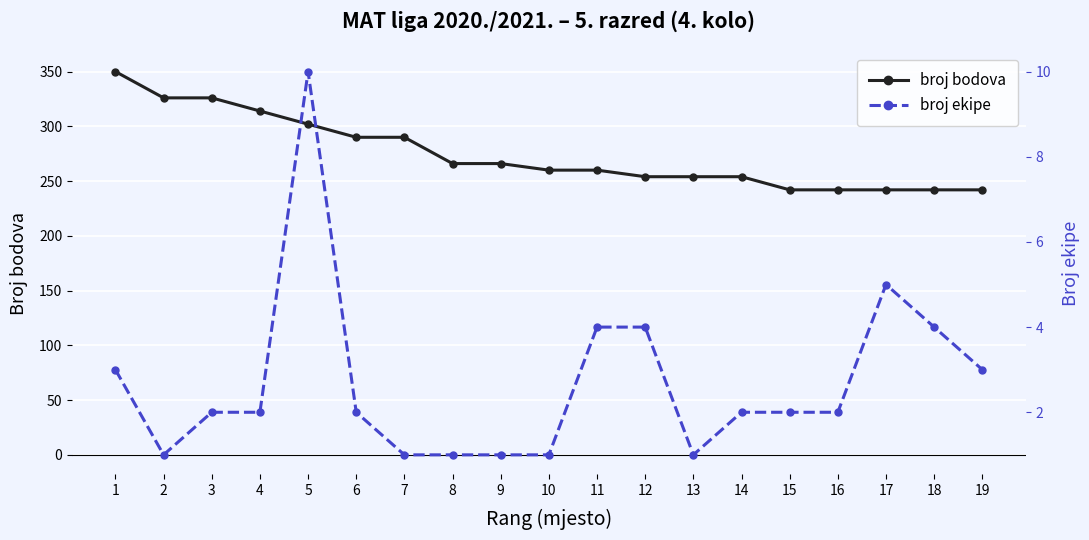

Reading left to right, list all the values displayed in this chart.

broj bodova: 350	326	326	314	302	290	290	266	266	260	260	254	254	254	242	242	242	242	242
broj ekipe: 3	1	2	2	10	2	1	1	1	1	4	4	1	2	2	2	5	4	3